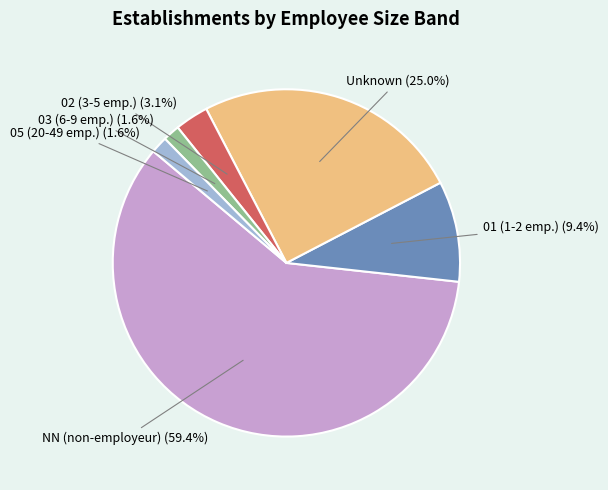

Count the number of slices in the pie.

6